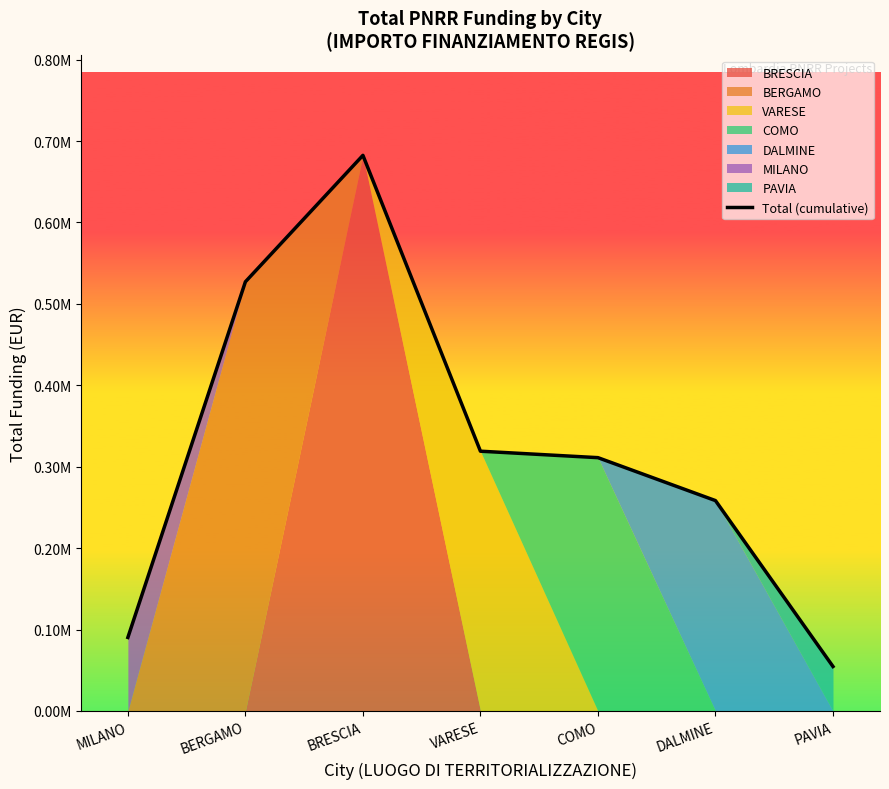

What is the value of the 3rd point from the left?

682502.5